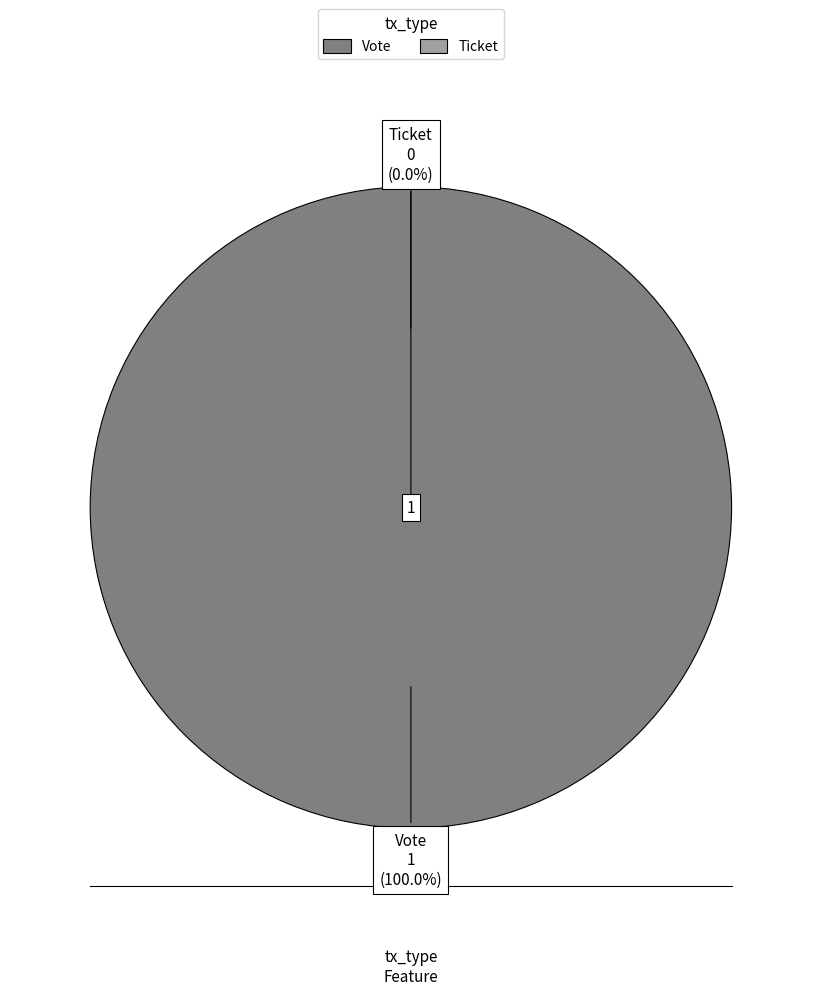

Rank the categories by value from highest to lowest.

Vote, Ticket